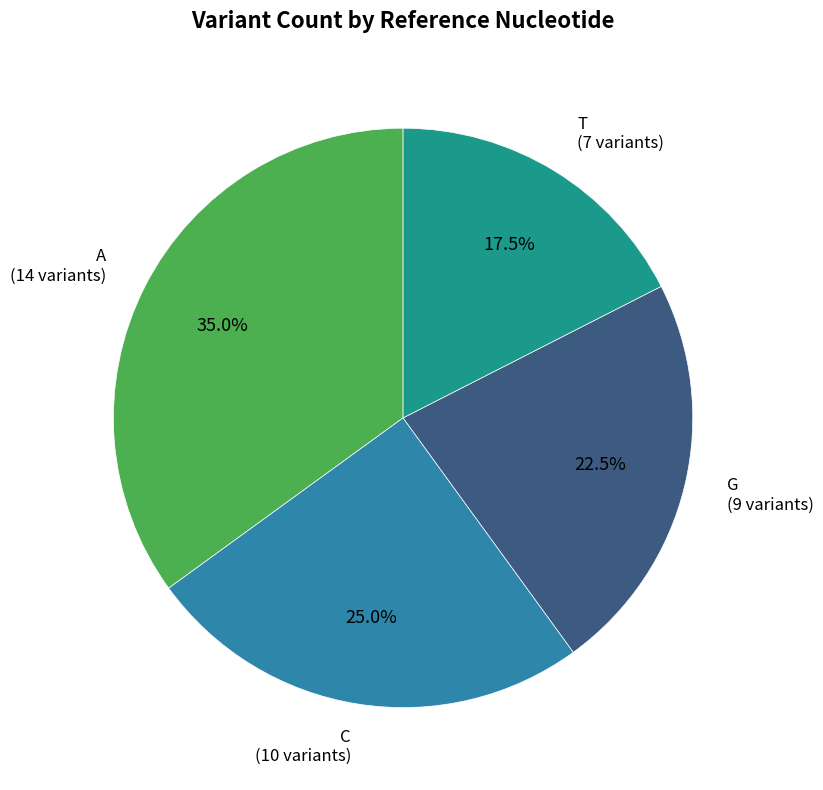

How many slices are in this pie chart?

4